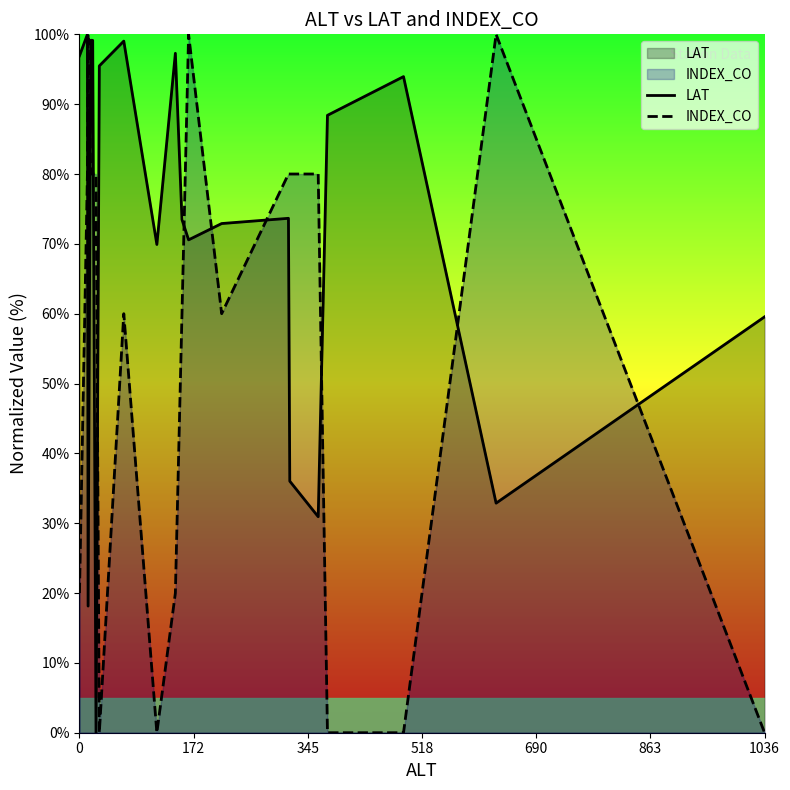

Rank the series by their average value, from highest to lowest.

LAT, INDEX_CO